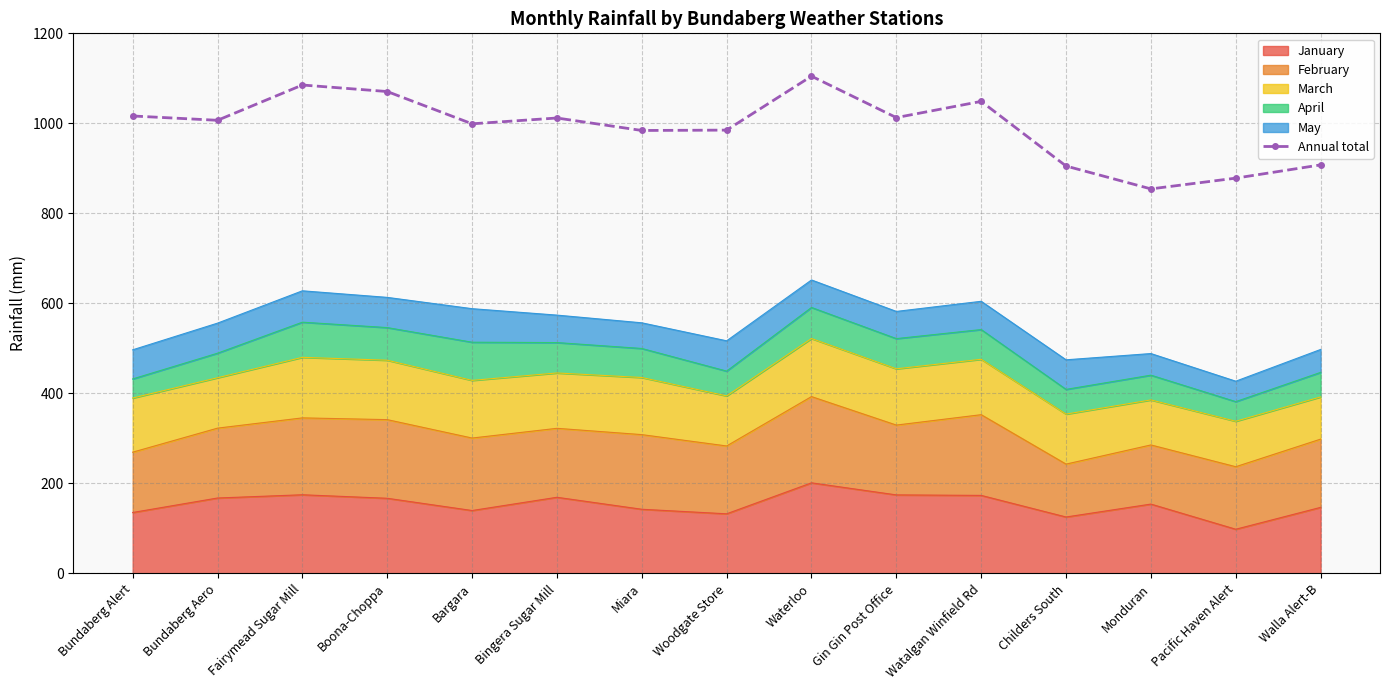

What is the difference between the values at Bundaberg Alert and Childers South?

111.2